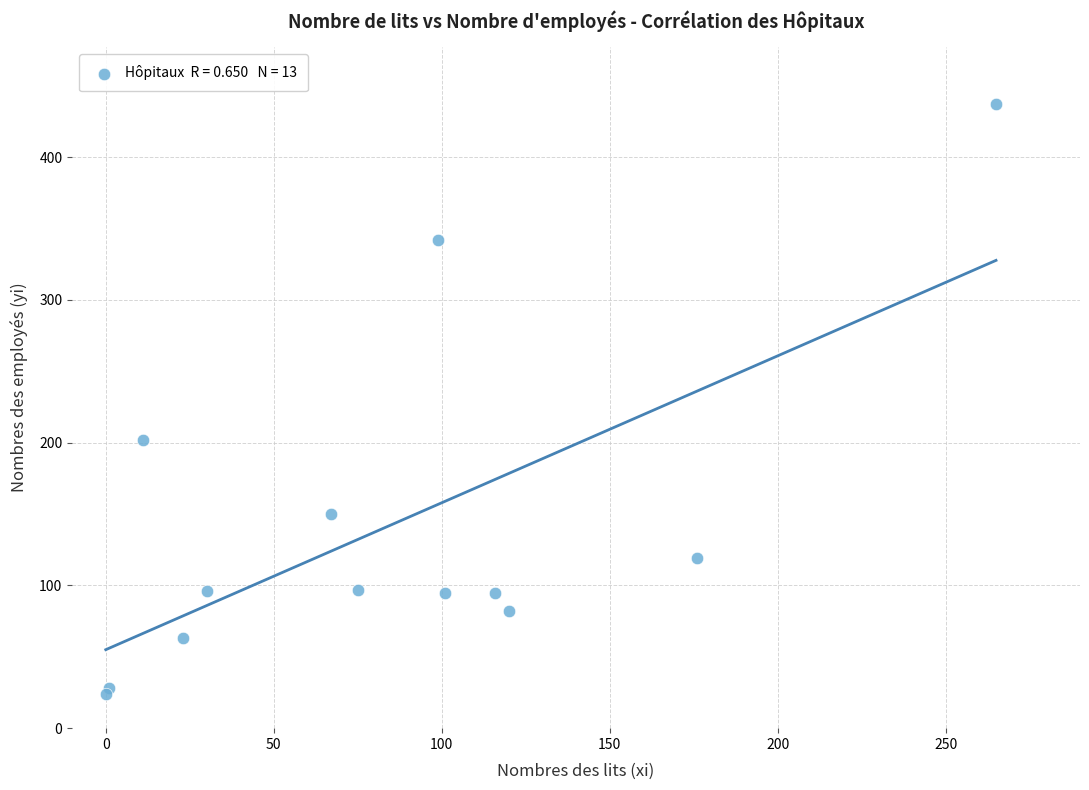

What Y value in the scatter plot is closest to 230?

202